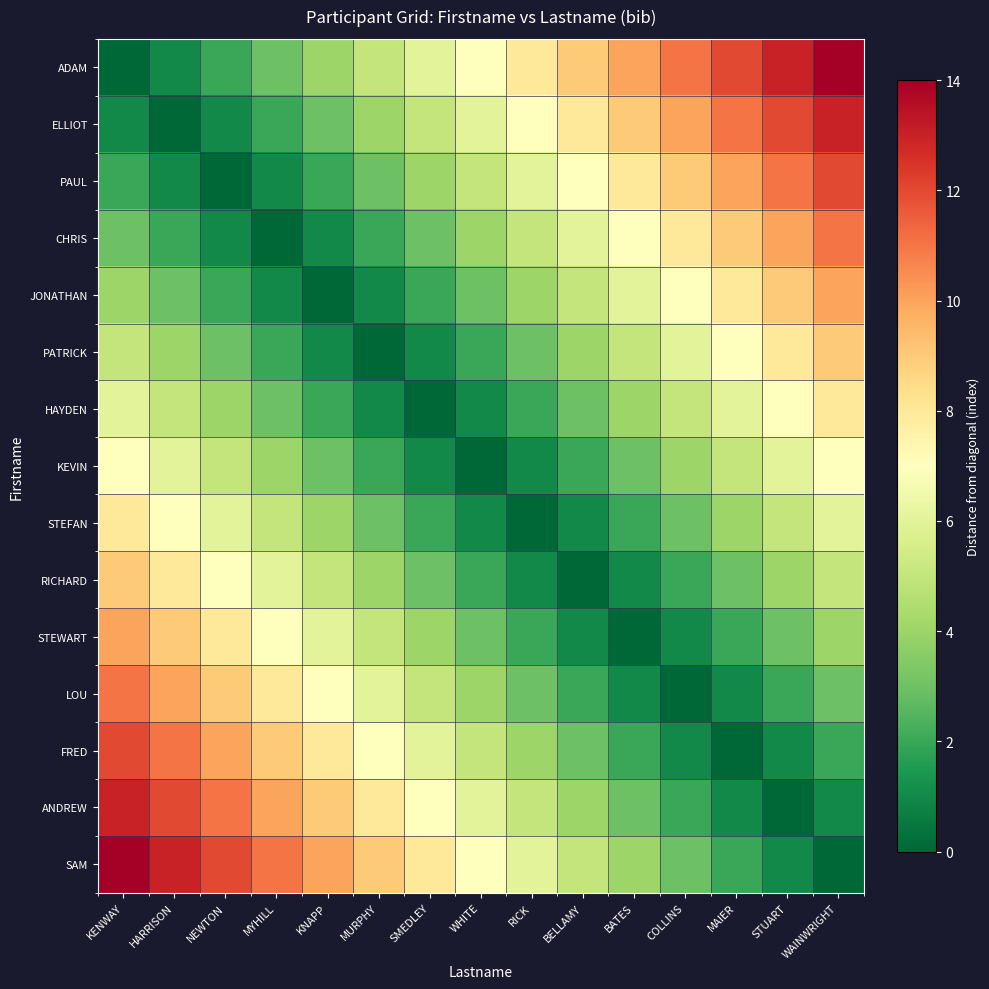

What is the spread (max minus min) of values at BATES?

10